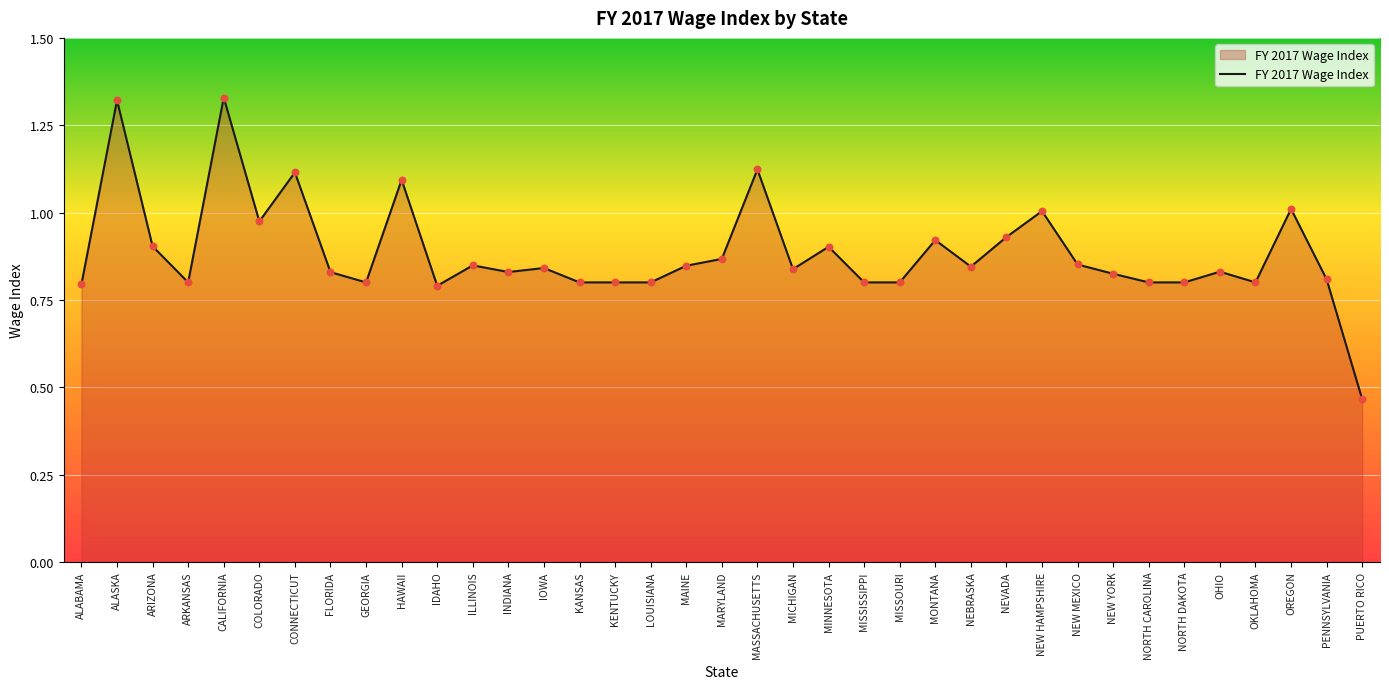

What position from the left is CONNECTICUT?

7